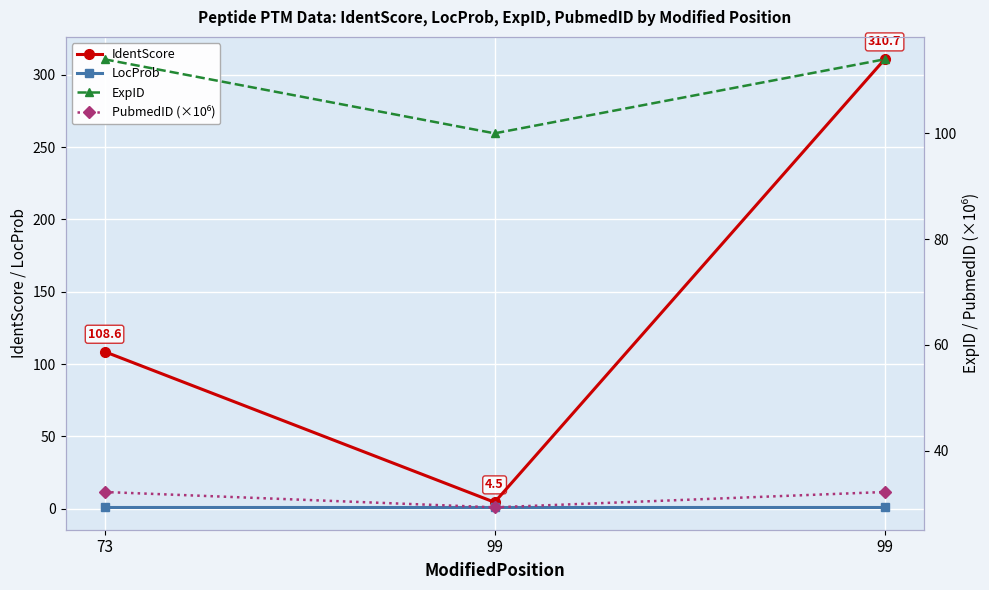

Which category has the lowest value in the LocProb series?

73